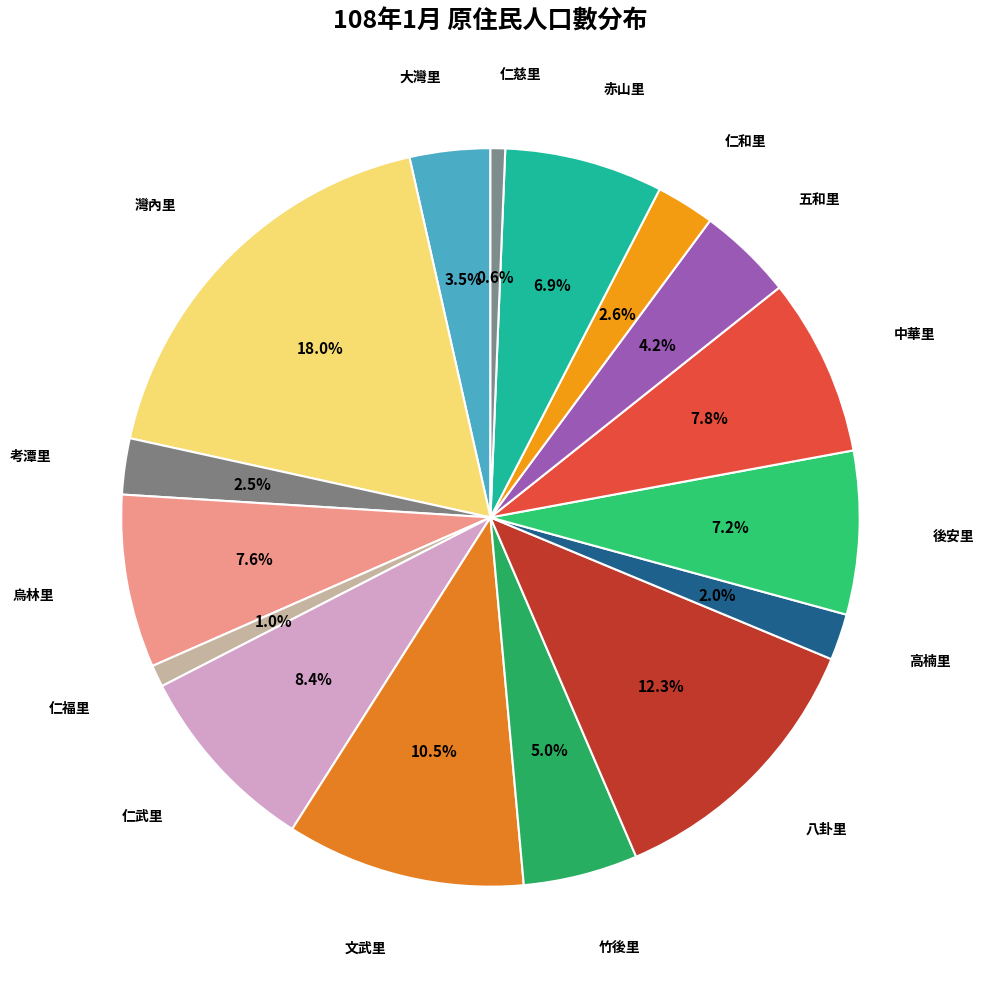

How many slices are in this pie chart?

16